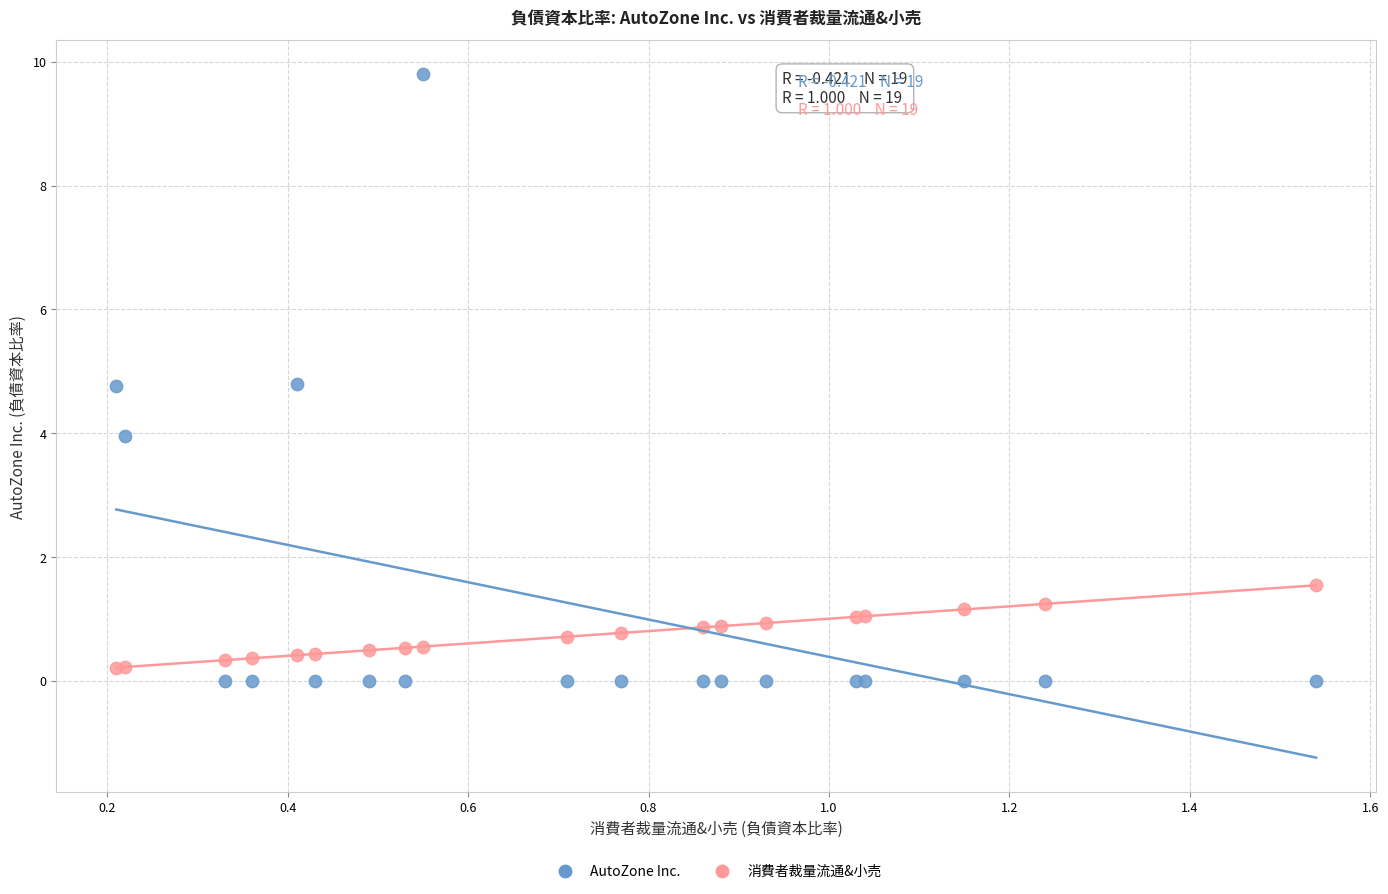

What is the X range (max minus min) for the scatter plot?

1.3